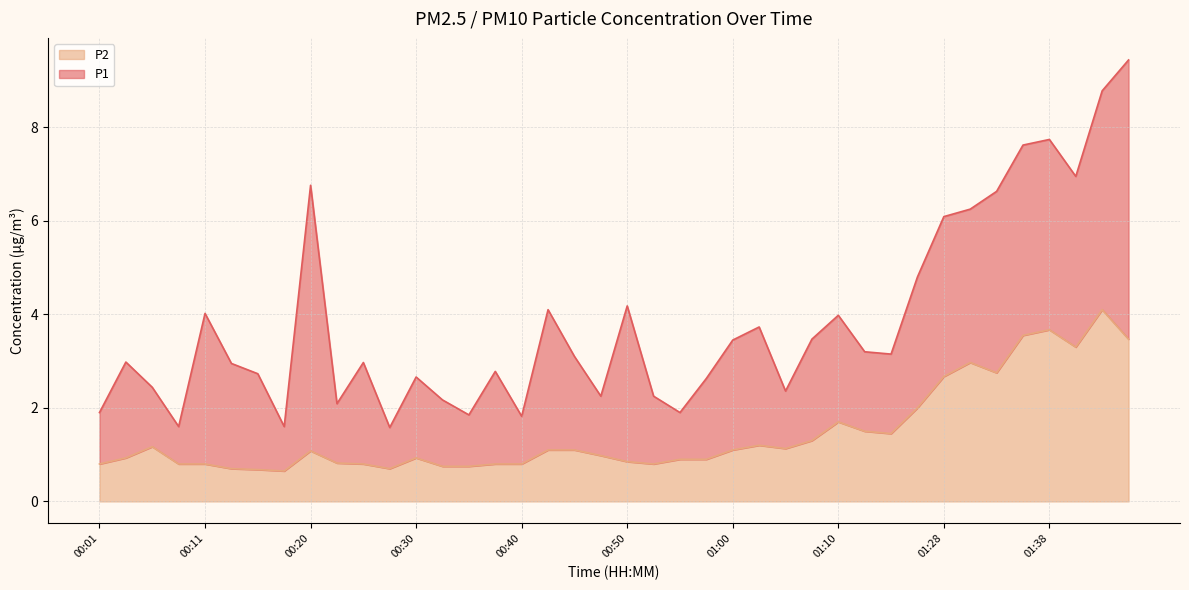

At which category does the chart reach its minimum across all series?

00:18